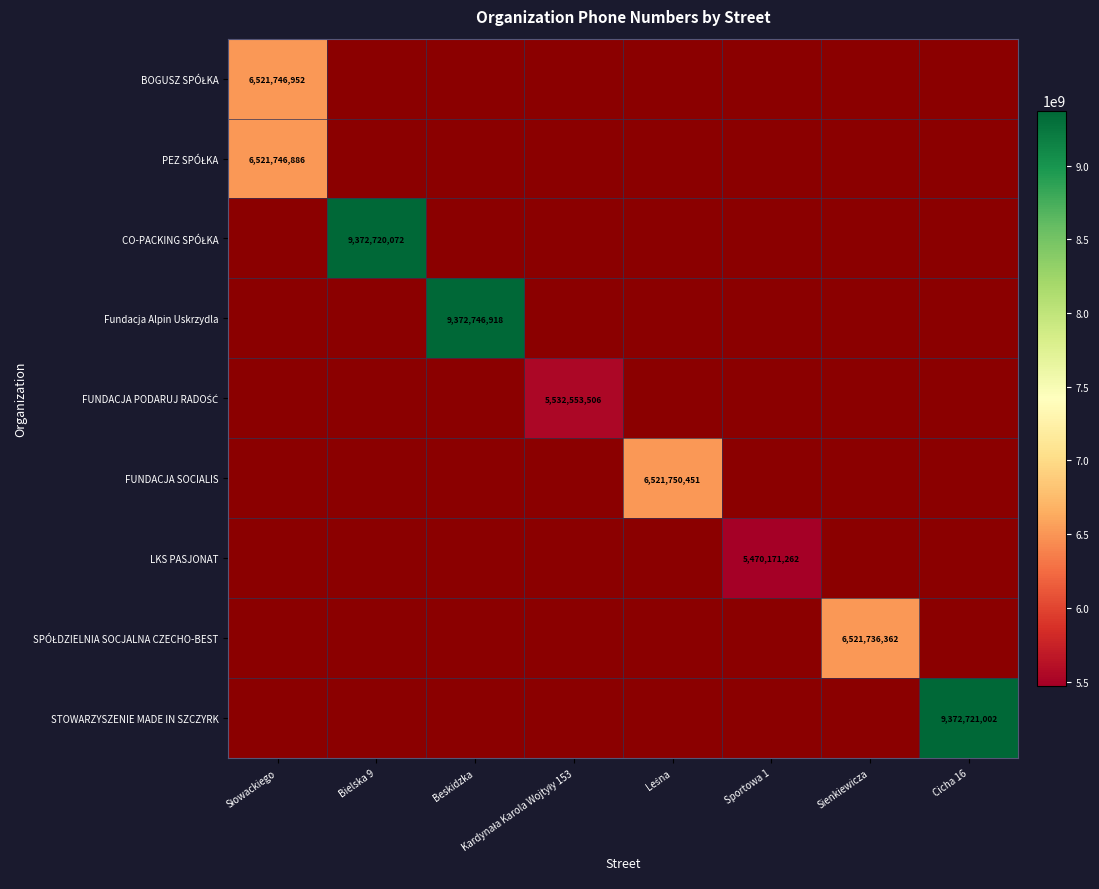

The value of LKS PASJONAT at Sportowa 1 is 2603150681. True or false?

False